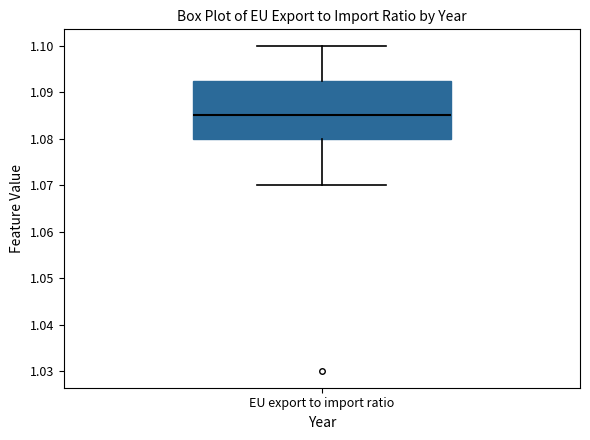

Where is the lower edge of the box for EU export to import ratio on the y-axis? The values are not printed on the chart, so give them approximately, as read against the axis.

1.080